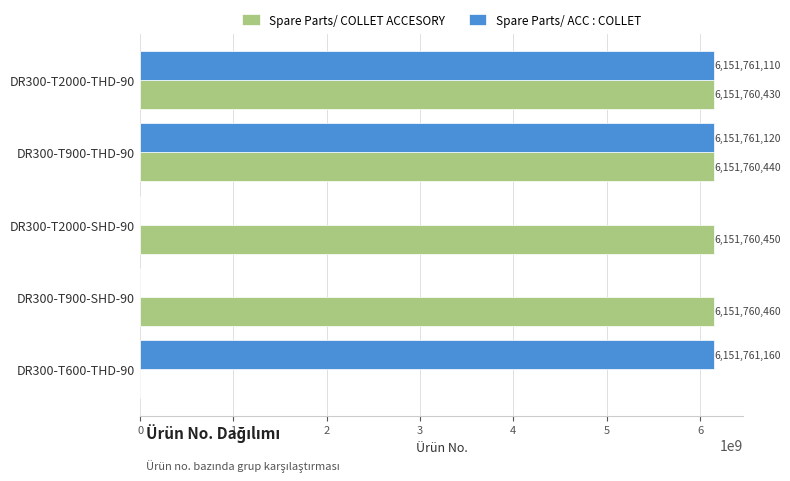

Between DR300-T900-THD-90 and DR300-T600-THD-90, which series saw the biggest shift?

Spare Parts/ COLLET ACCESORY